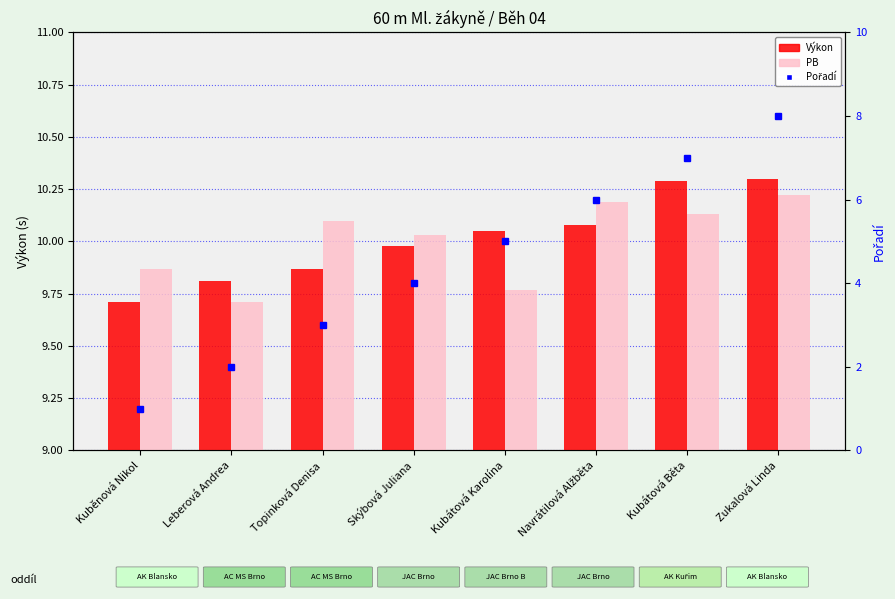

Reading right to left, extract all data points from this chart.

Výkon: Zukalová Linda=10.3	Kubátová Běta=10.3	Navrátilová Alžběta=10.1	Kubátová Karolína=10.1	Skýbová Juliana=10.0	Topinková Denisa=9.9	Leberová Andrea=9.8	Kuběnová Nikol=9.7
PB: Zukalová Linda=10.2	Kubátová Běta=10.1	Navrátilová Alžběta=10.2	Kubátová Karolína=9.8	Skýbová Juliana=10.0	Topinková Denisa=10.1	Leberová Andrea=9.7	Kuběnová Nikol=9.9
Pořadí: Zukalová Linda=8.0	Kubátová Běta=7.0	Navrátilová Alžběta=6.0	Kubátová Karolína=5.0	Skýbová Juliana=4.0	Topinková Denisa=3.0	Leberová Andrea=2.0	Kuběnová Nikol=1.0